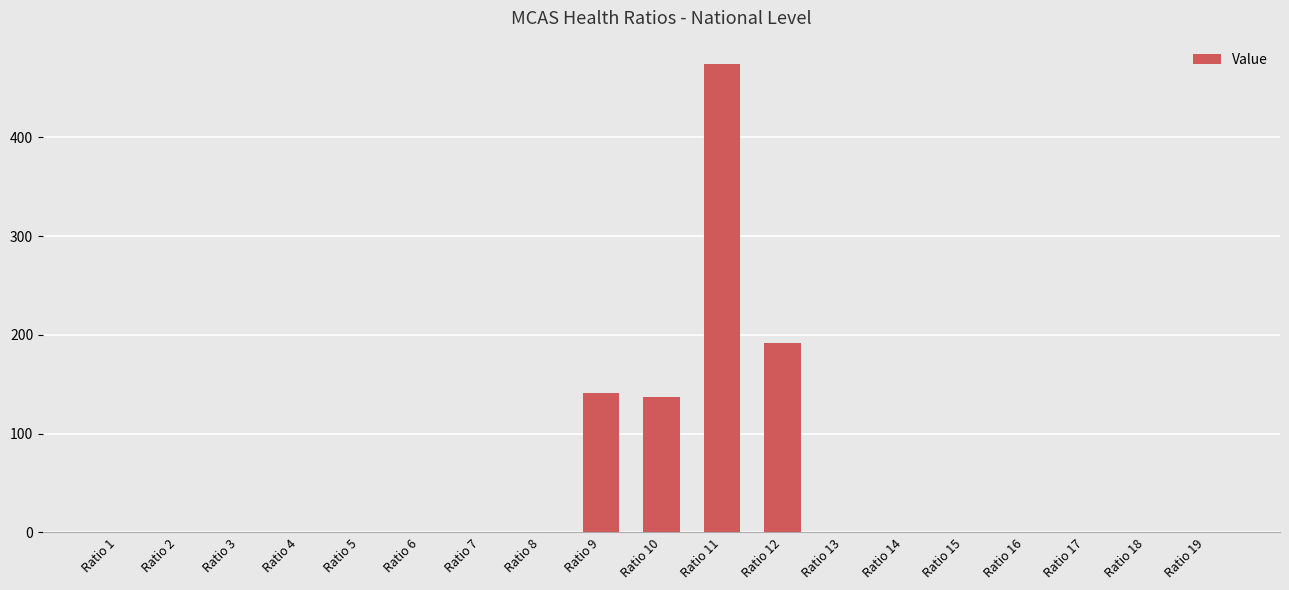

Is it true that the value at Ratio 11 is 474.1?

True